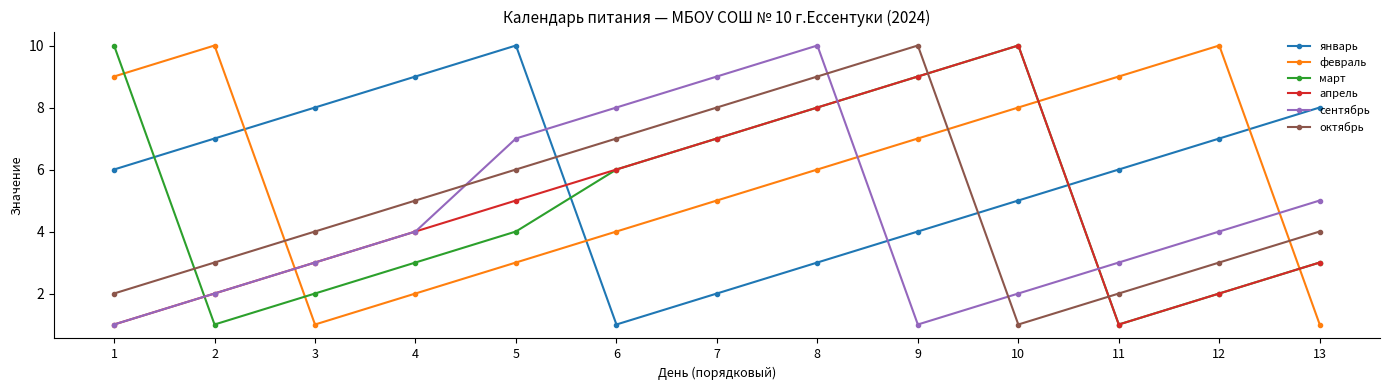

At 5, list the series in order from smallest to largest.

февраль, март, апрель, октябрь, сентябрь, январь